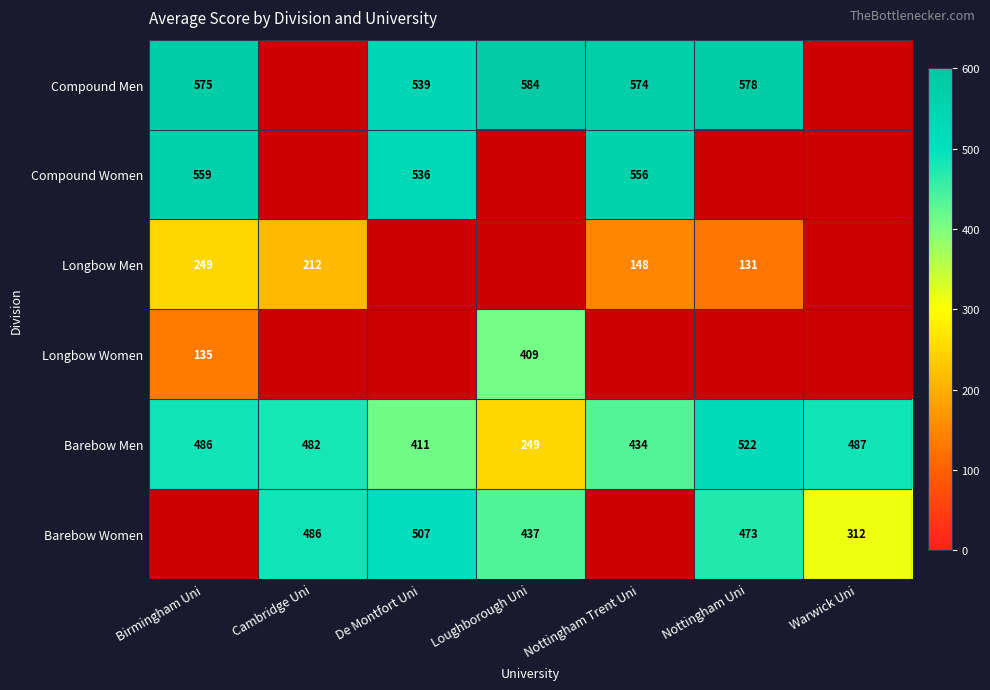

True or false: Longbow Men has a value of 131 at Nottingham Uni.

True